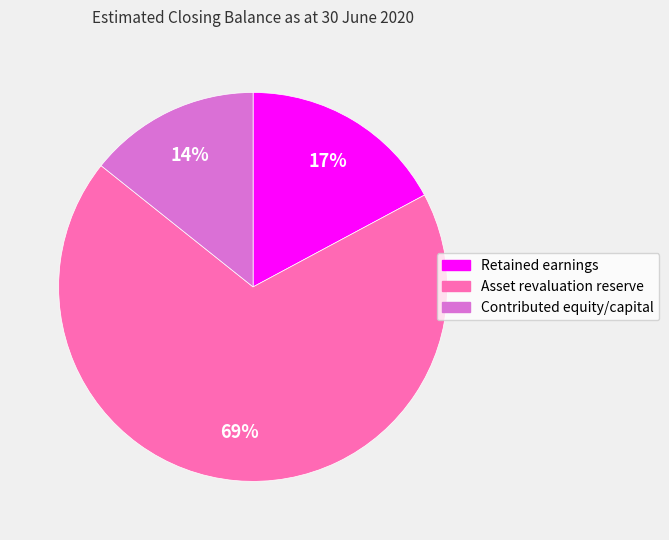

Rank the categories by value from highest to lowest.

Asset revaluation reserve, Retained earnings, Contributed equity/capital